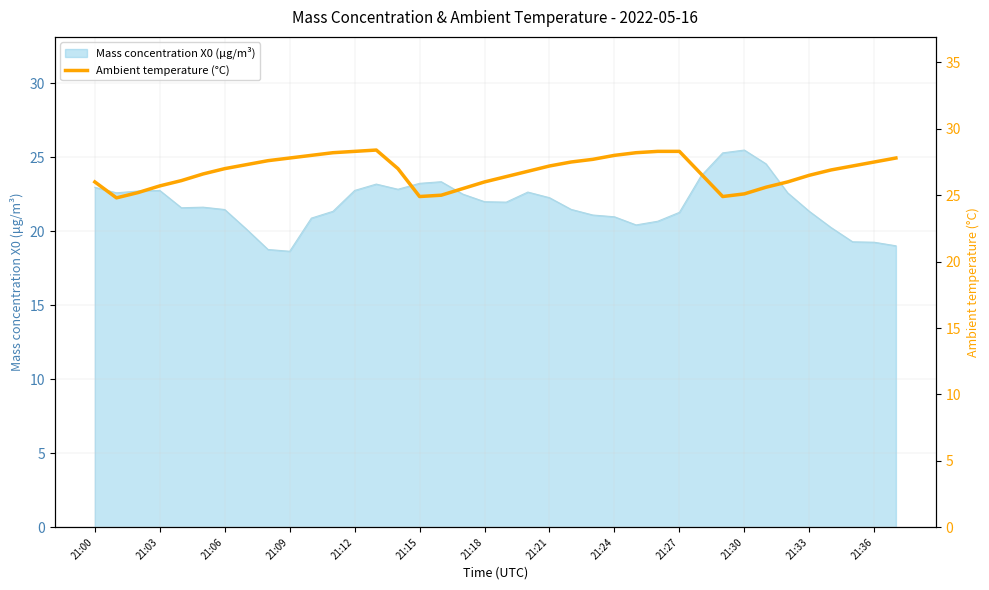

The value of Mass concentration X0 (μg/m³) at 21:24 is 13.7. True or false?

False